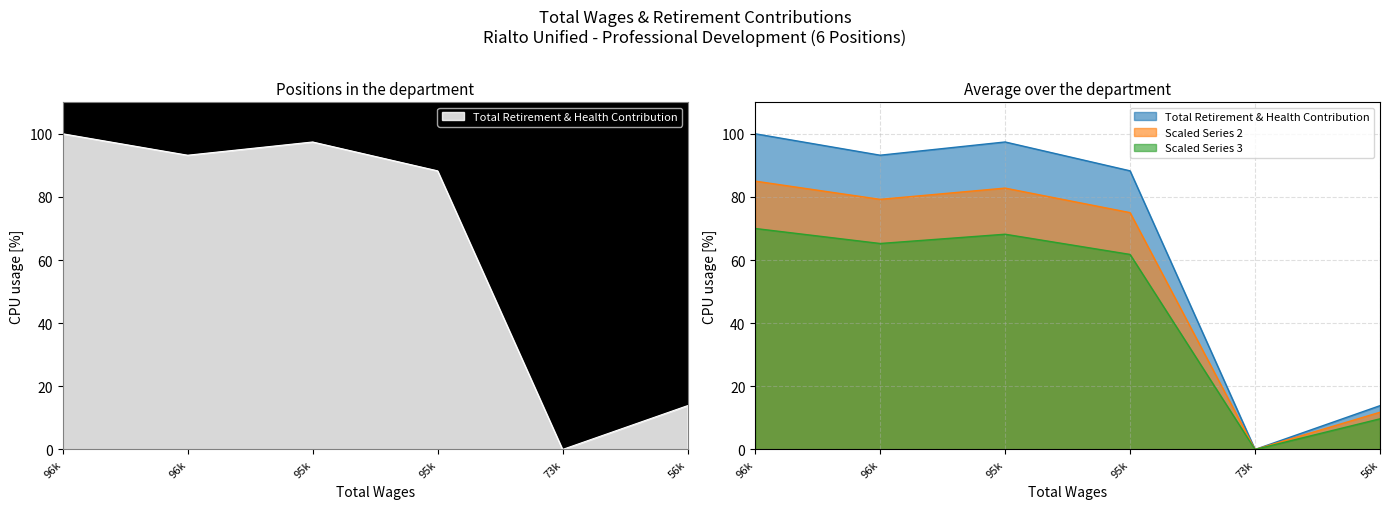

Rank the categories by value from lowest to highest.

73k, 56k, 95k, 96k, 95k, 96k